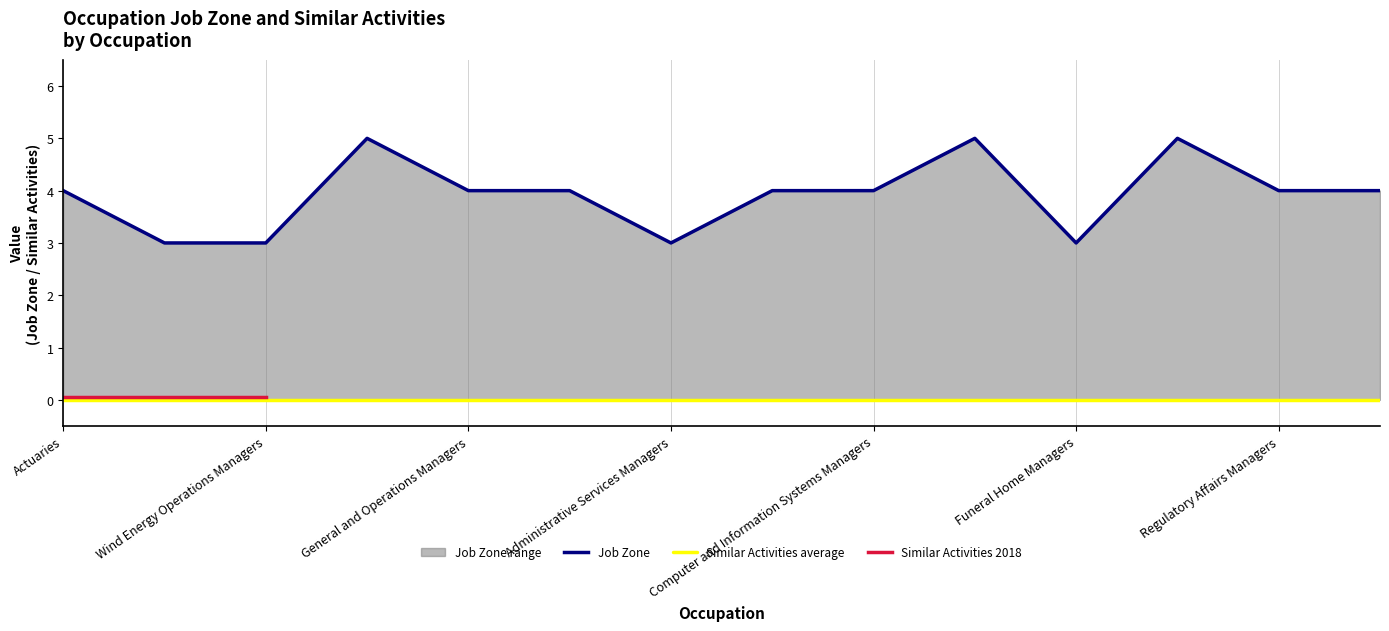

What is the value of the 7th point from the left?

3